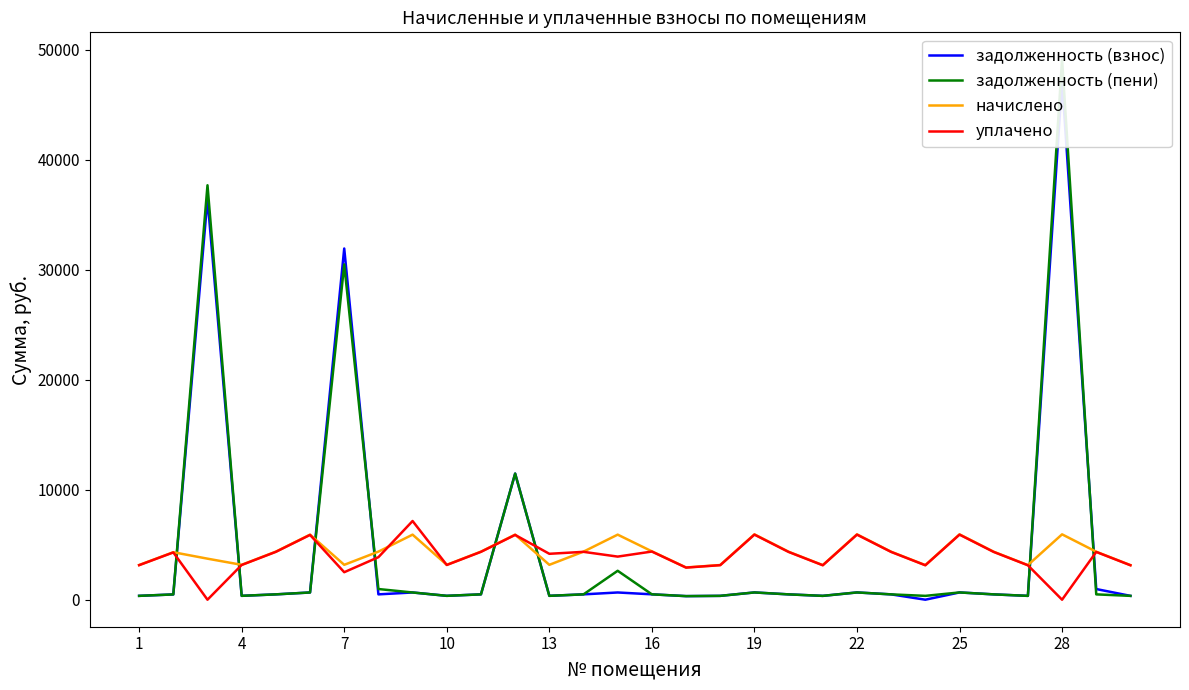

What is the lowest value of the начислено series?

2931.4